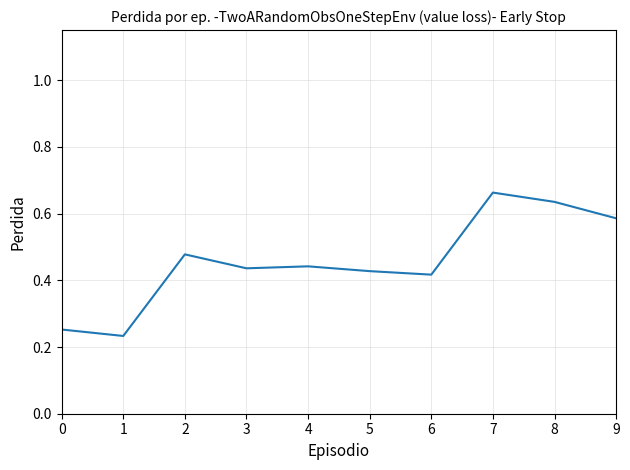

Which label corresponds to the largest value in the chart?

7